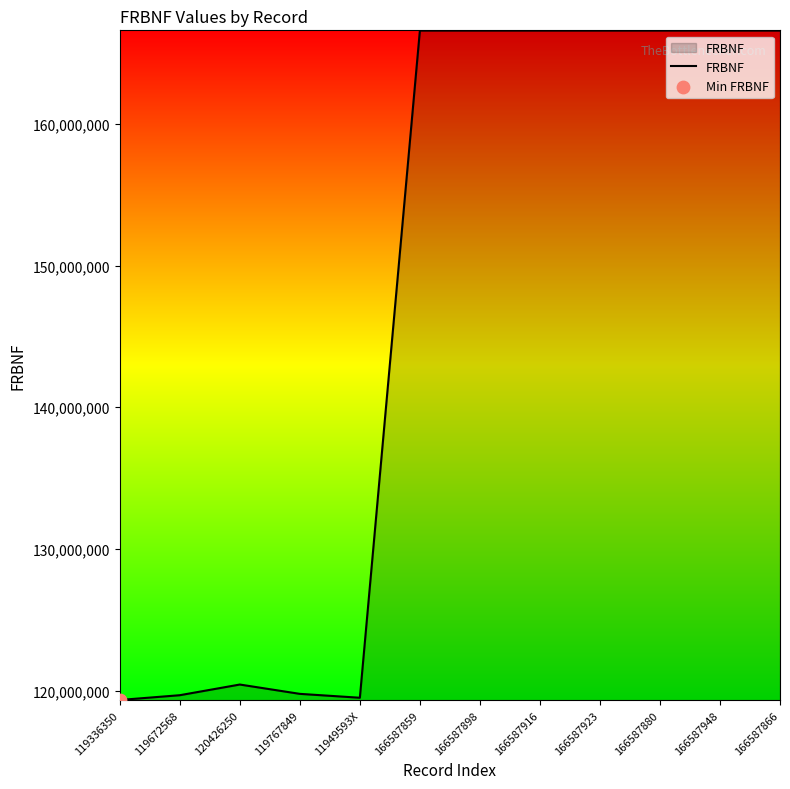

What is the change in value from 119336350 to 166587916?

+47251566